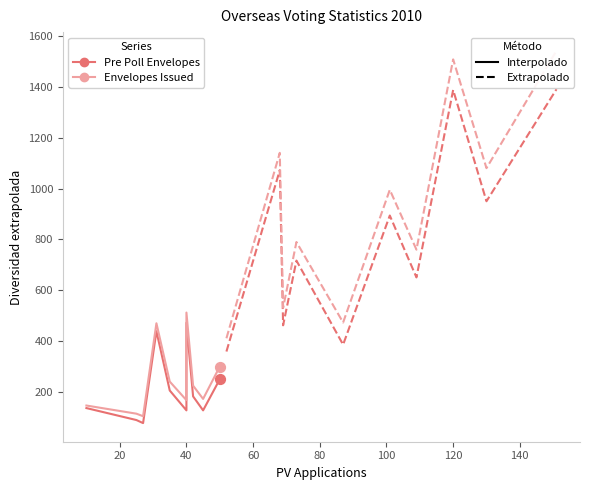

At how many categories does at least one series exceed 691?

7